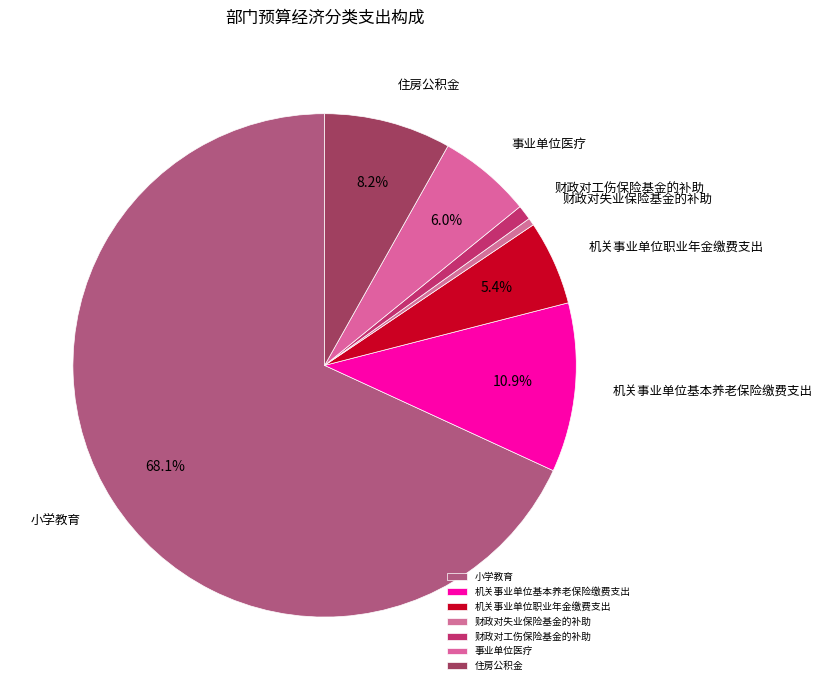

Which category has the biggest portion of the pie?

小学教育